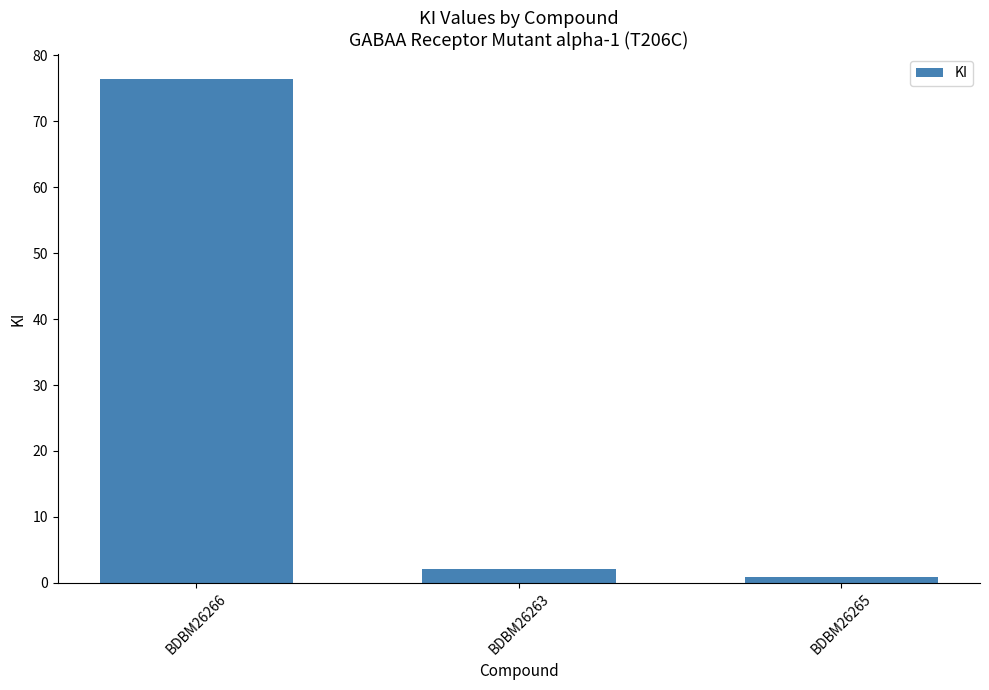

Reading left to right, extract all data points from this chart.

76.4	2.1	0.8